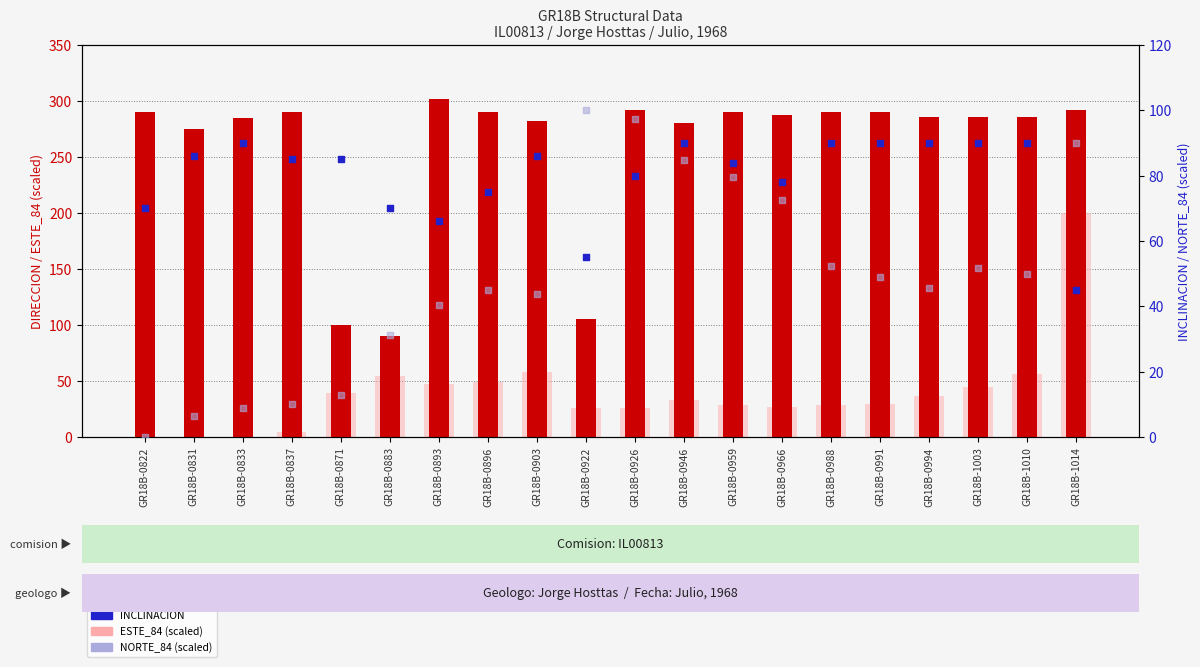

Which series reaches the maximum Y coordinate?

DIRECCION